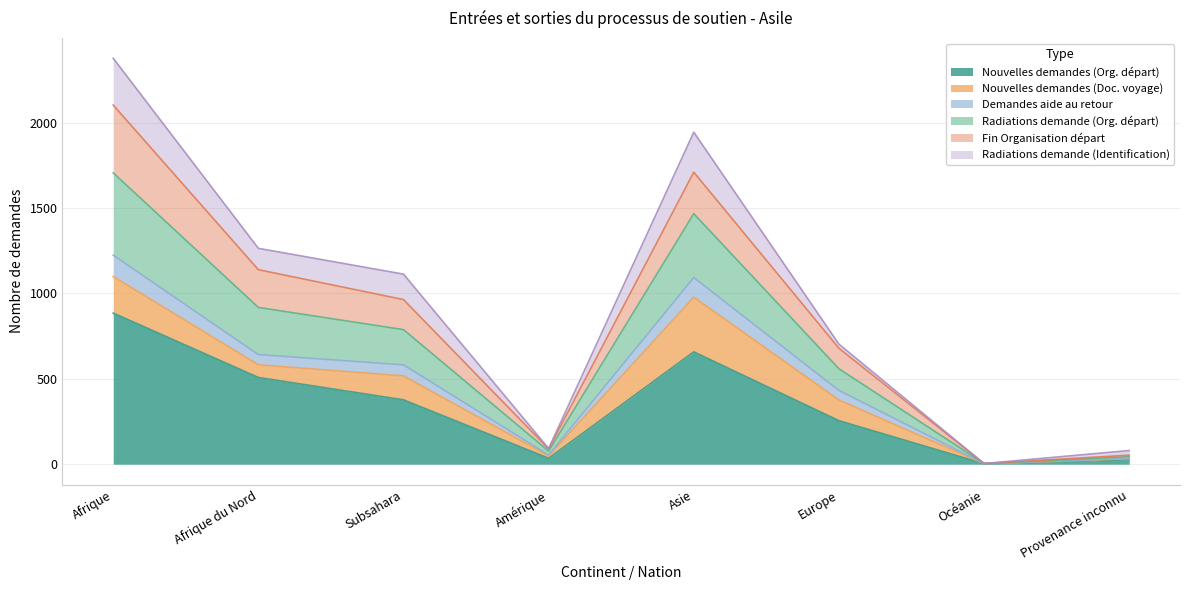

What is the maximum value for Nouvelles demandes (Org. départ)?

885